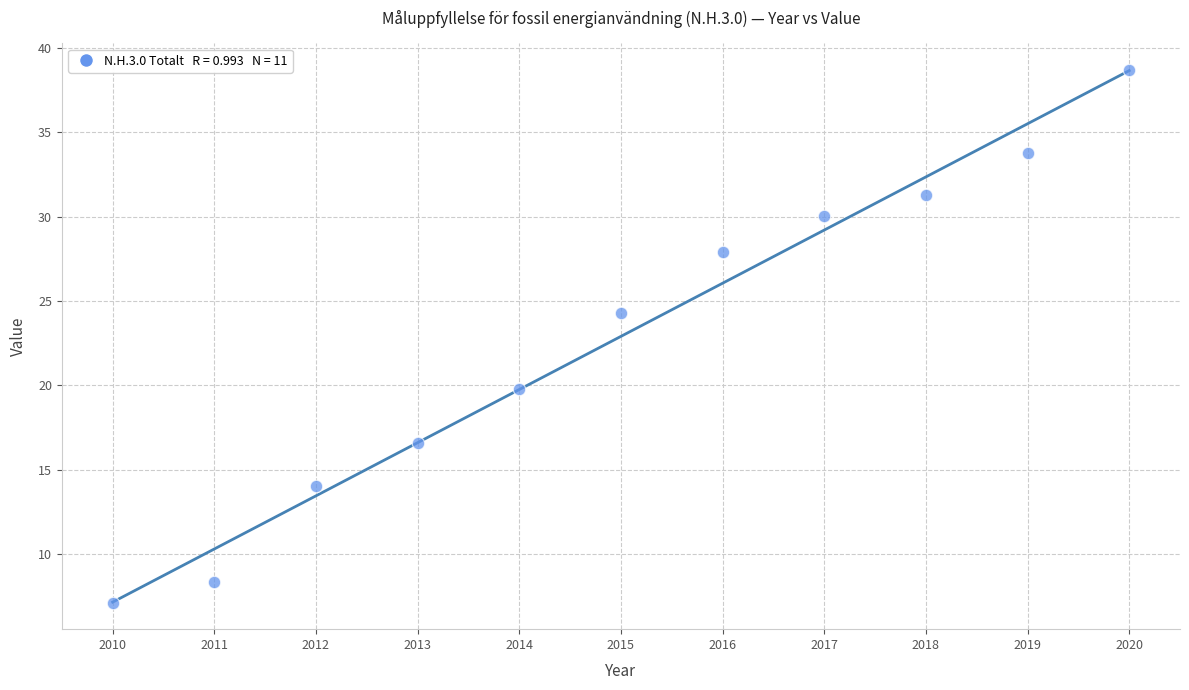

What is the range of X values (max minus min)?

10.0